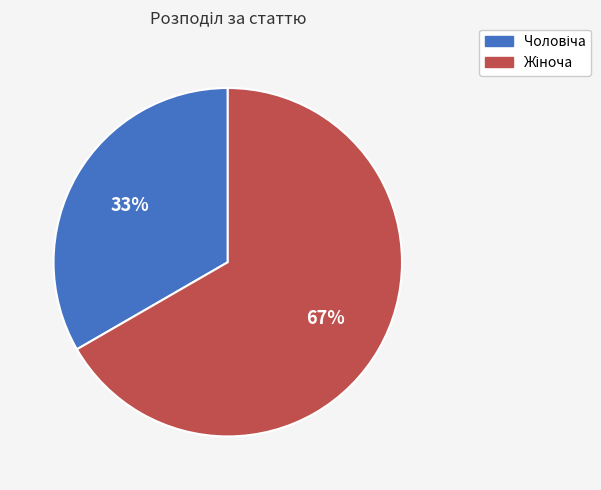

To the nearest percent, what is the average slice percentage?

50%